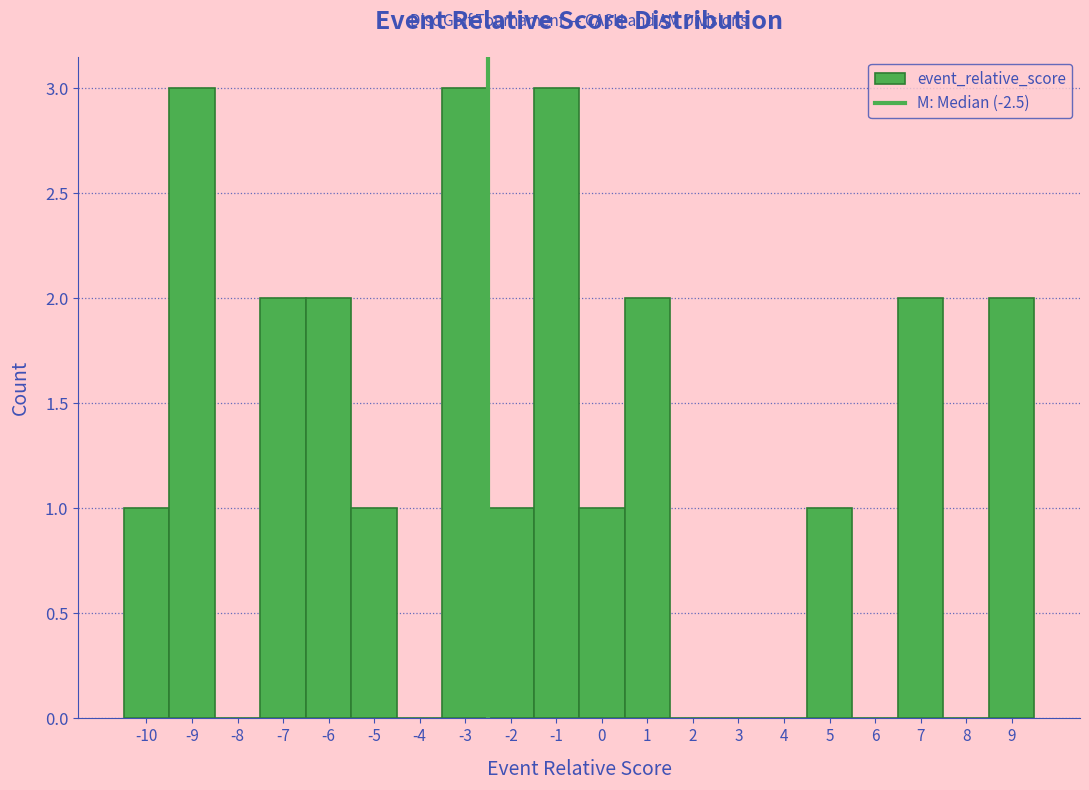

Reading left to right, list every bar in this chart as the range it spans on the x-axis followed by its height. The values are not printed on the chart, so give them approximately, as read against the axis.

-10.5 to -9.5: 1
-9.5 to -8.5: 3
-8.5 to -7.5: 0
-7.5 to -6.5: 2
-6.5 to -5.5: 2
-5.5 to -4.5: 1
-4.5 to -3.5: 0
-3.5 to -2.5: 3
-2.5 to -1.5: 1
-1.5 to -0.5: 3
-0.5 to 0.5: 1
0.5 to 1.5: 2
1.5 to 2.5: 0
2.5 to 3.5: 0
3.5 to 4.5: 0
4.5 to 5.5: 1
5.5 to 6.5: 0
6.5 to 7.5: 2
7.5 to 8.5: 0
8.5 to 9.5: 2